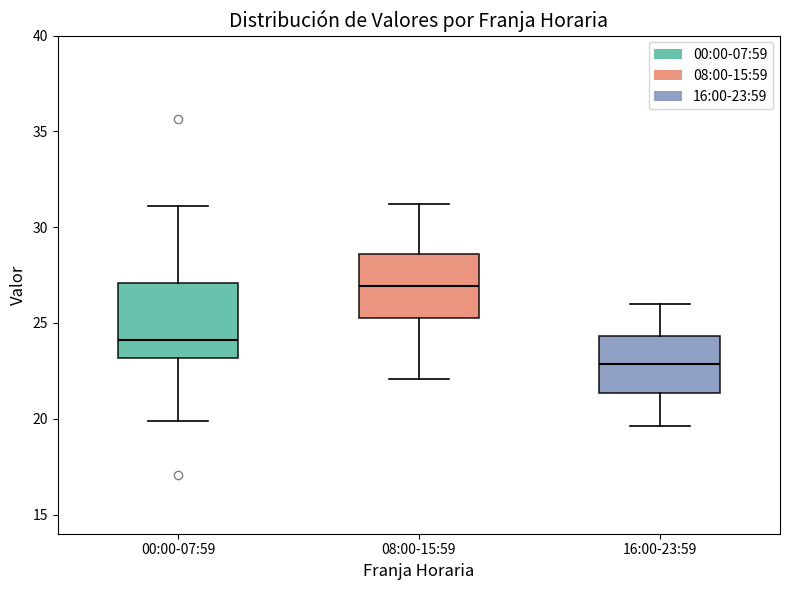

Reading left to right, read every box against the y-axis: the position of its median line, the range the box covers, and the ends of its whiskers. The values are not printed on the chart, so give them approximately, as read against the axis.

00:00-07:59: median 24.0, box 23.0 to 27.0, whiskers 20.0 to 31.0
08:00-15:59: median 27.0, box 25.5 to 28.5, whiskers 22.0 to 31.0
16:00-23:59: median 23.0, box 21.5 to 24.5, whiskers 19.5 to 26.0